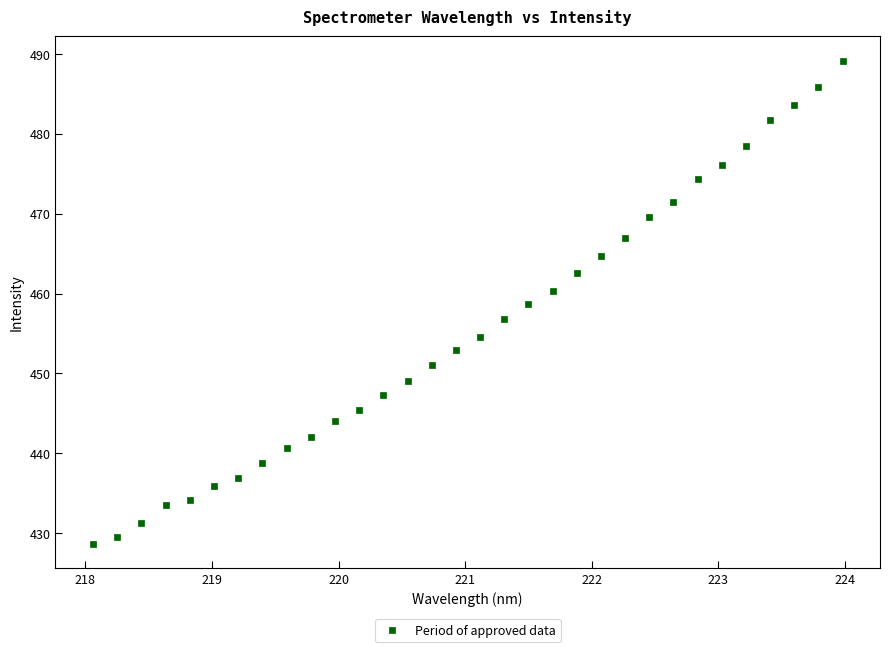

What is the range of Y values (max minus min)?

60.6